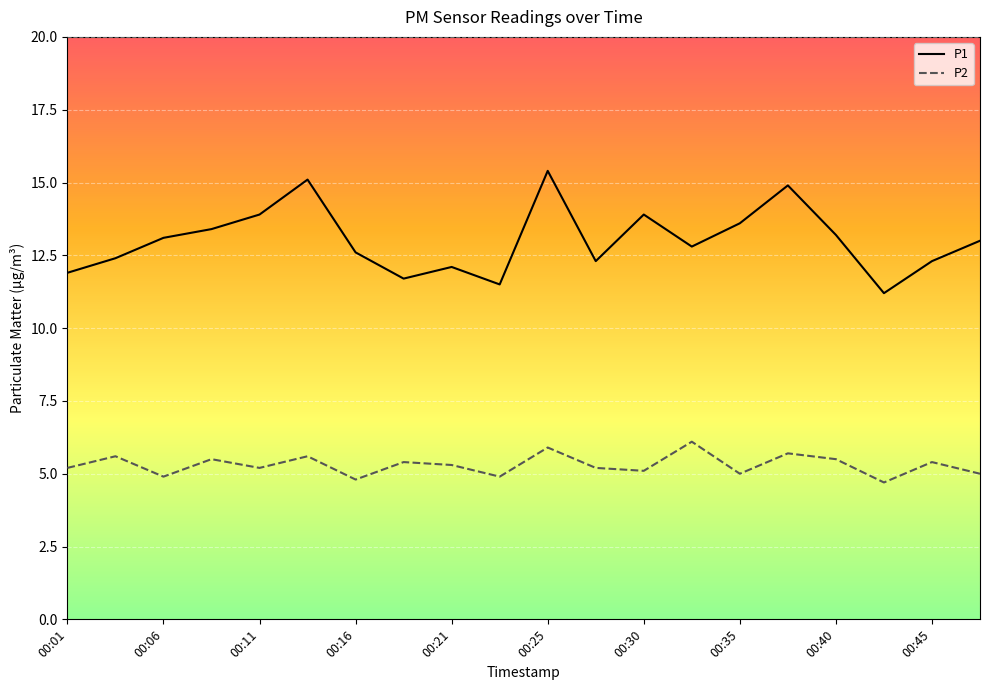

What is the average value of the P2 series?

5.3